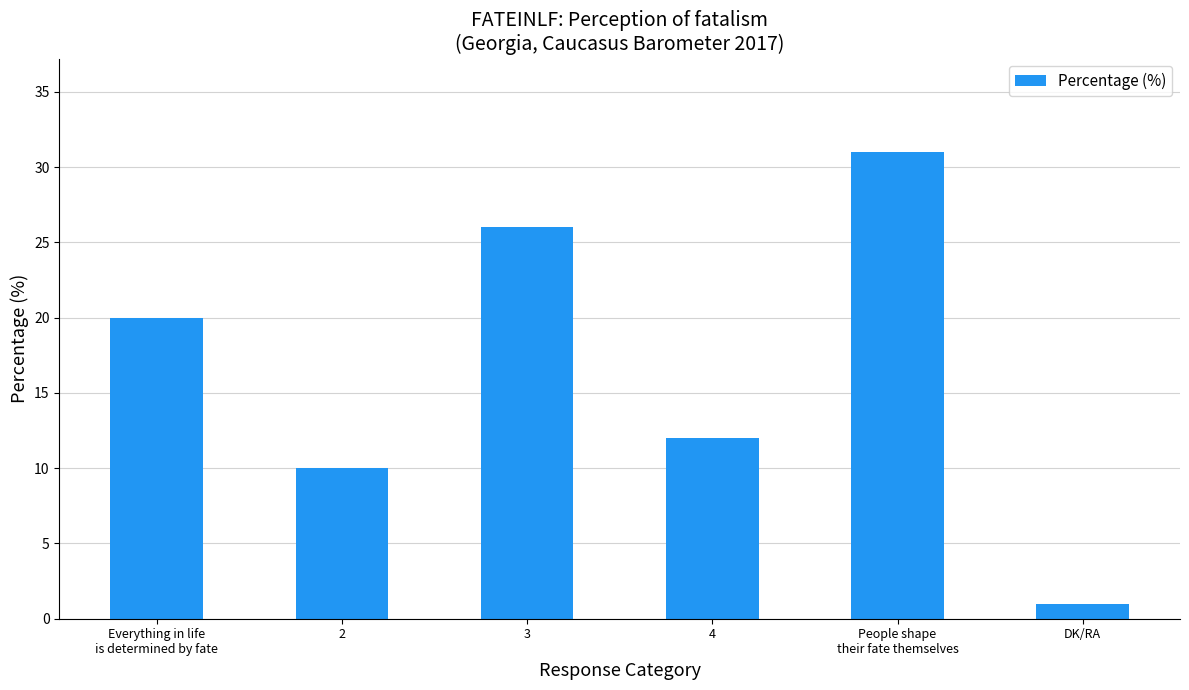

Between Everything in life
is determined by fate and DK/RA, which is larger?

Everything in life
is determined by fate